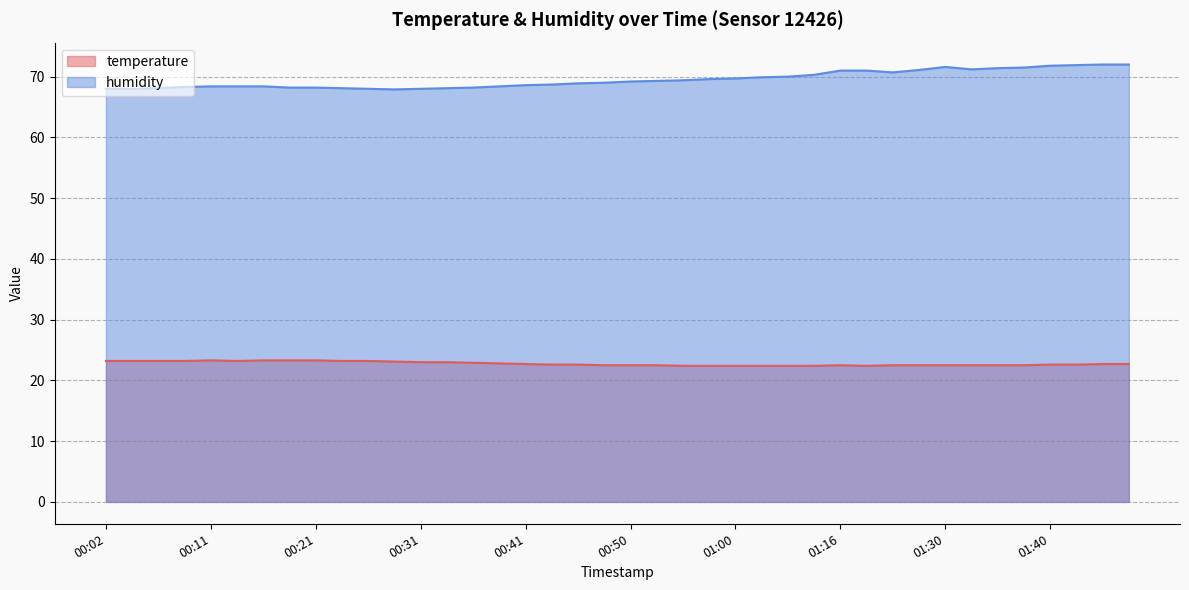

What position from the right is 01:21?

11